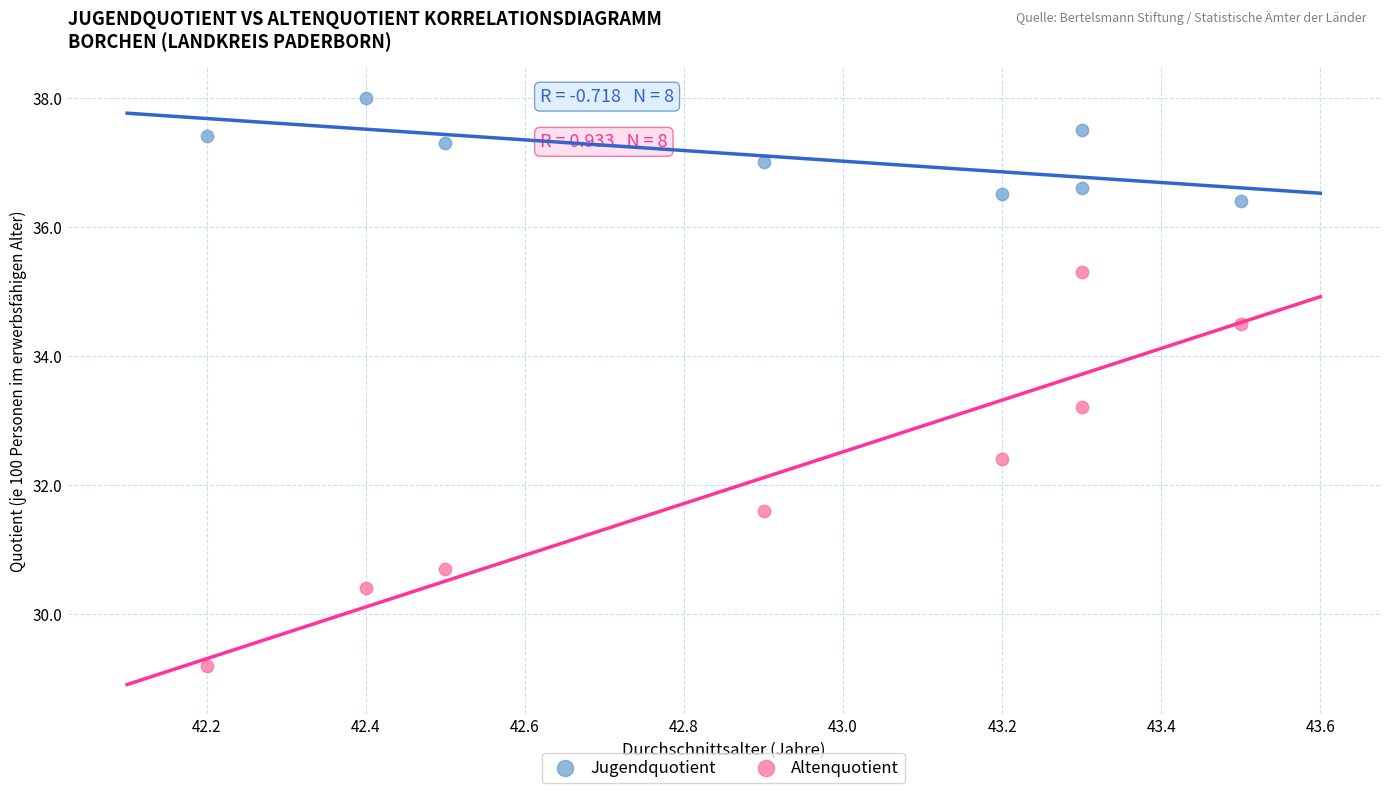

Across all data points, what is the range of Y values (max minus min)?

8.8